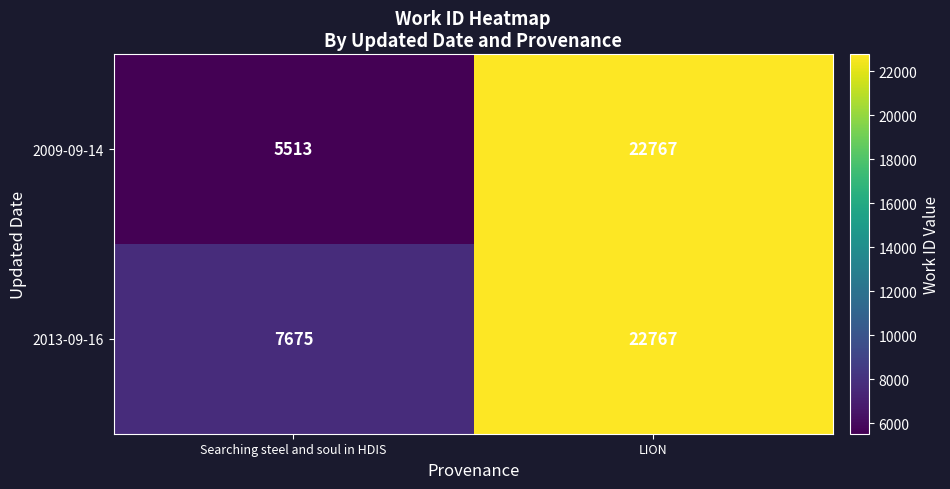

At Searching steel and soul in HDIS, list the series in order from smallest to largest.

2009-09-14, 2013-09-16